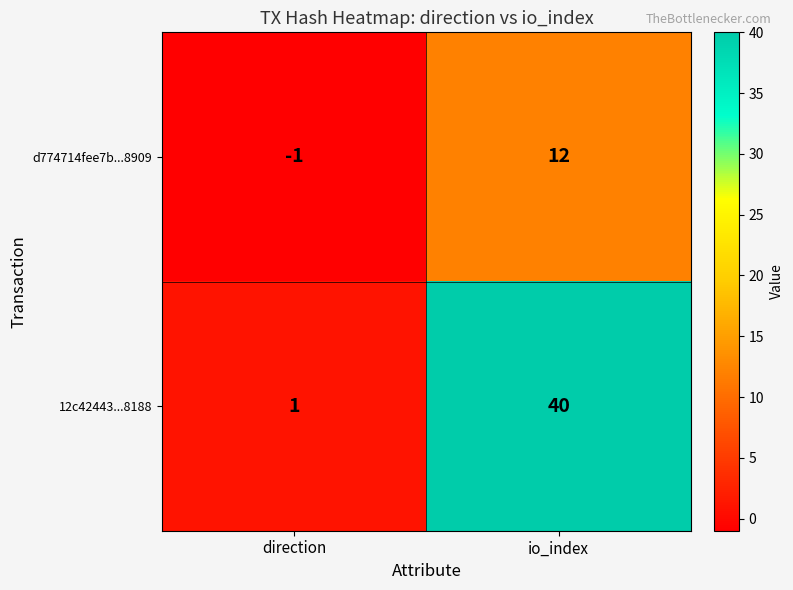

What is the highest value of the 12c42443...8188 series?

40